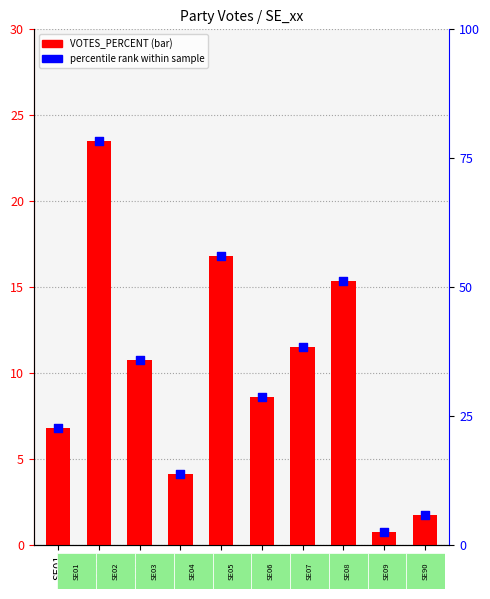

At how many categories does at least one series exceed 17?

7